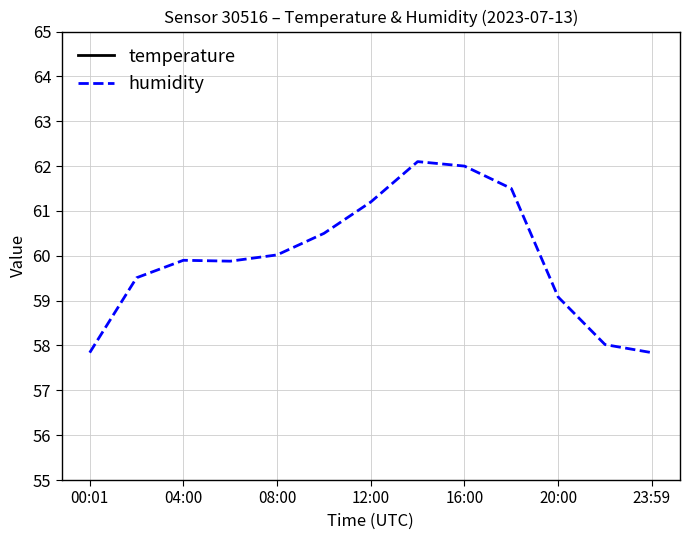

What is the difference between the second highest and minimum values in the humidity series?

4.2